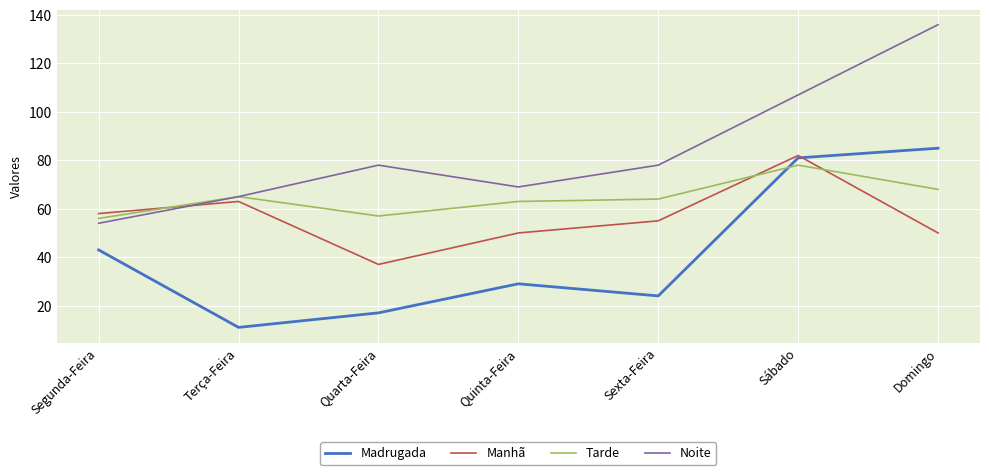

What is the difference between the Tarde values at Quinta-Feira and Segunda-Feira?

7